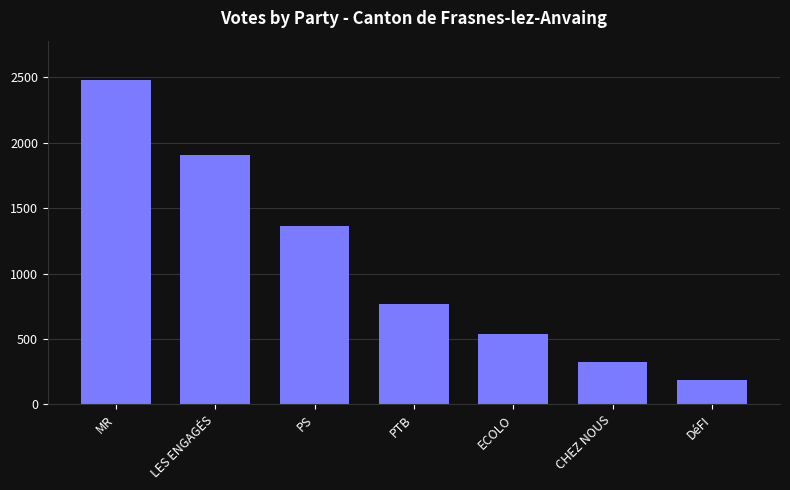

Which category has the lowest value across all series?

DéFI